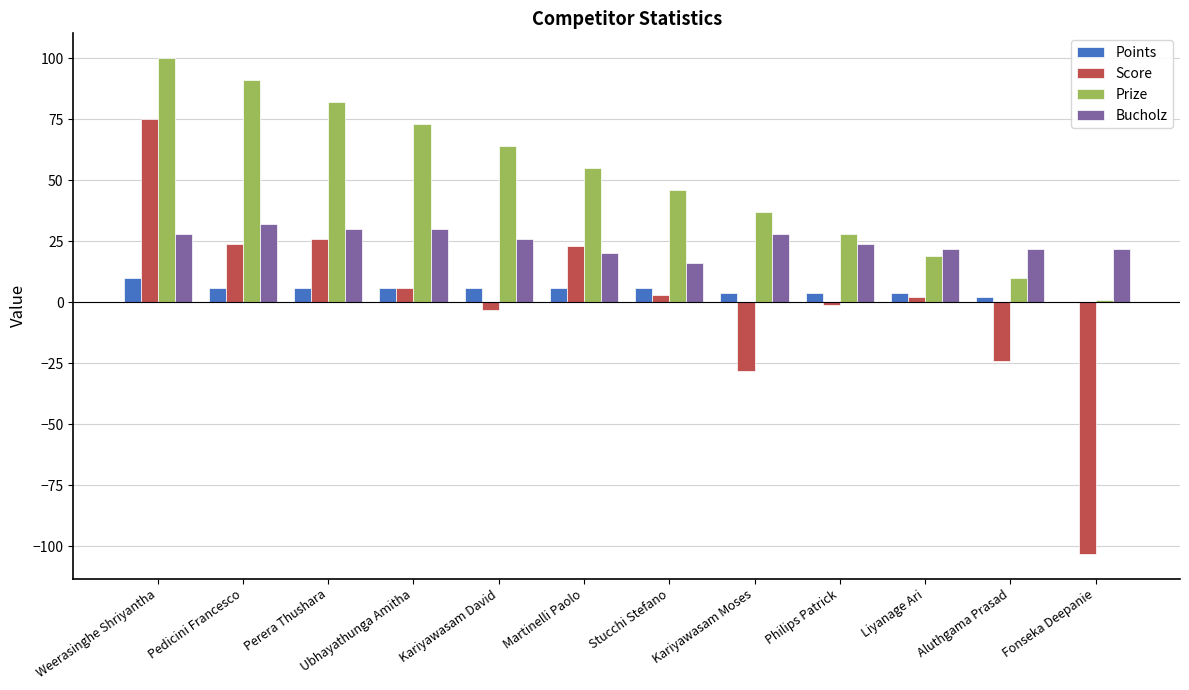

Between Pedicini Francesco and Liyanage Ari, which series saw the biggest shift?

Prize